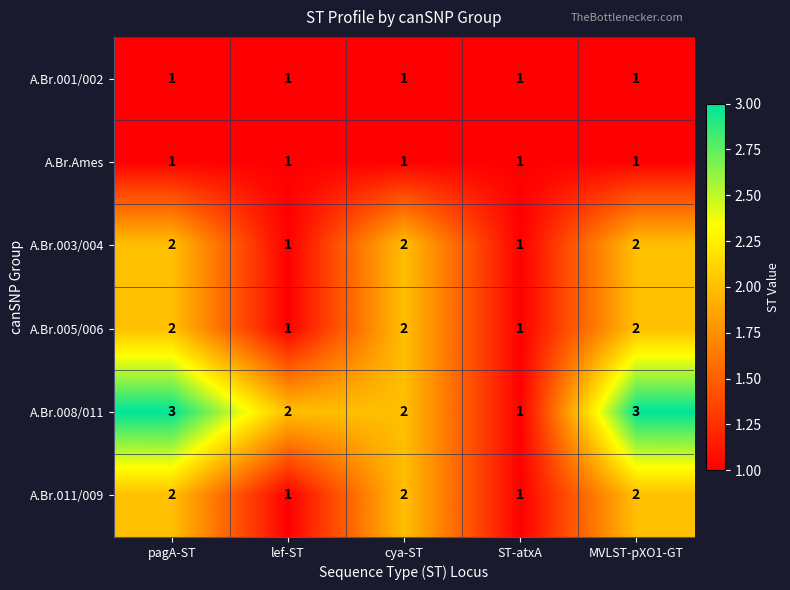

What is the maximum value shown in the chart?

3